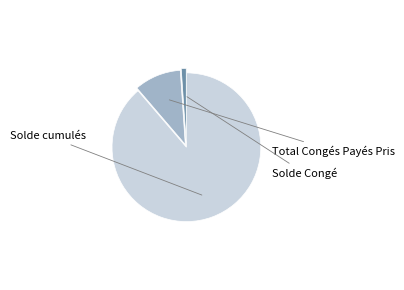

To the nearest percent, what portion does Solde cumulés represent?

89%